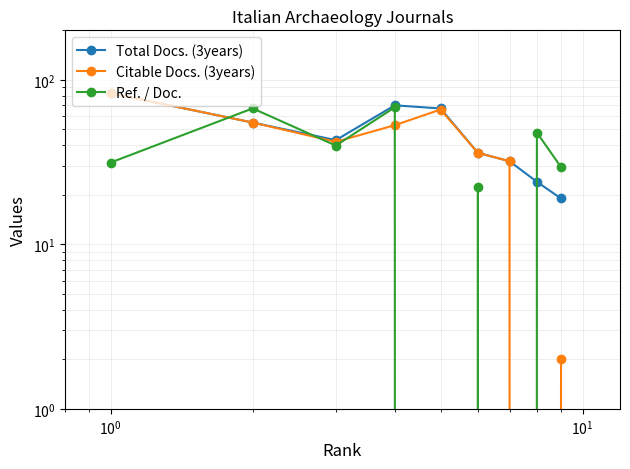

How many lines are shown in the chart?

3